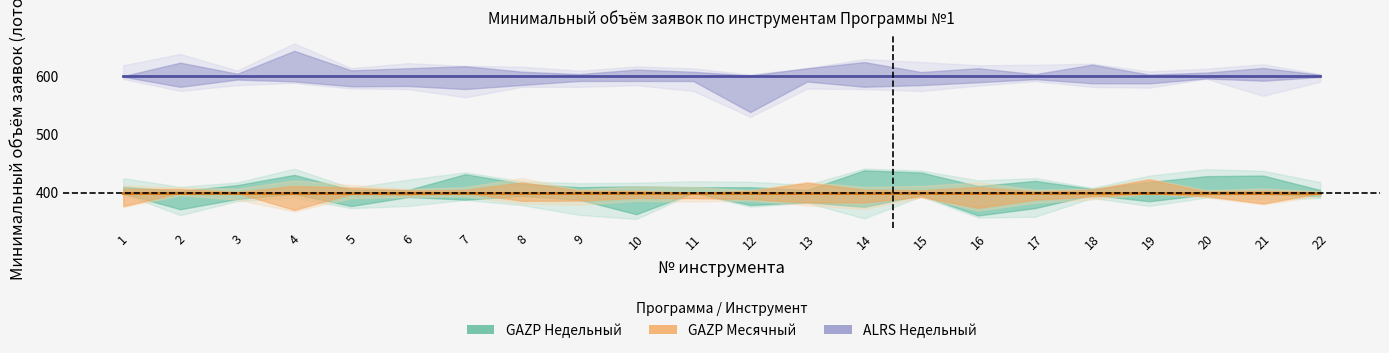

True or false: GAZP Недельный and GAZP Месячный cross at least once.

False